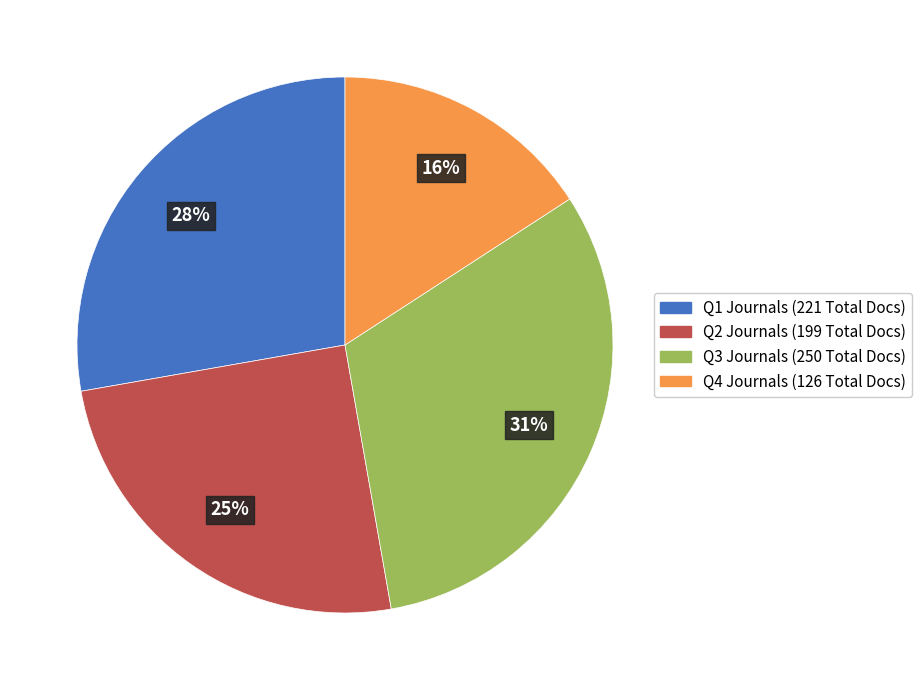

To the nearest percent, what is the average slice percentage?

25%